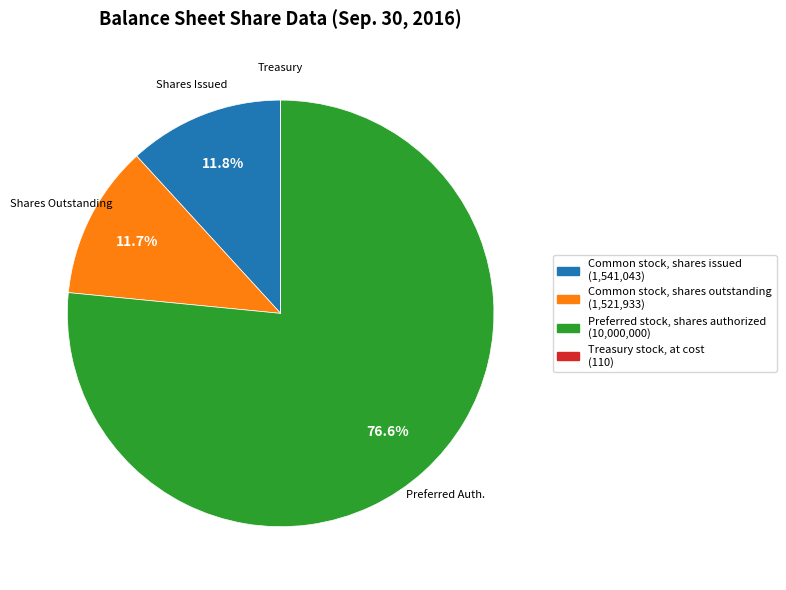

Do Common stock, shares outstanding (1,521,933) and Preferred stock, shares authorized (10,000,000) together represent more than half of the pie?

Yes